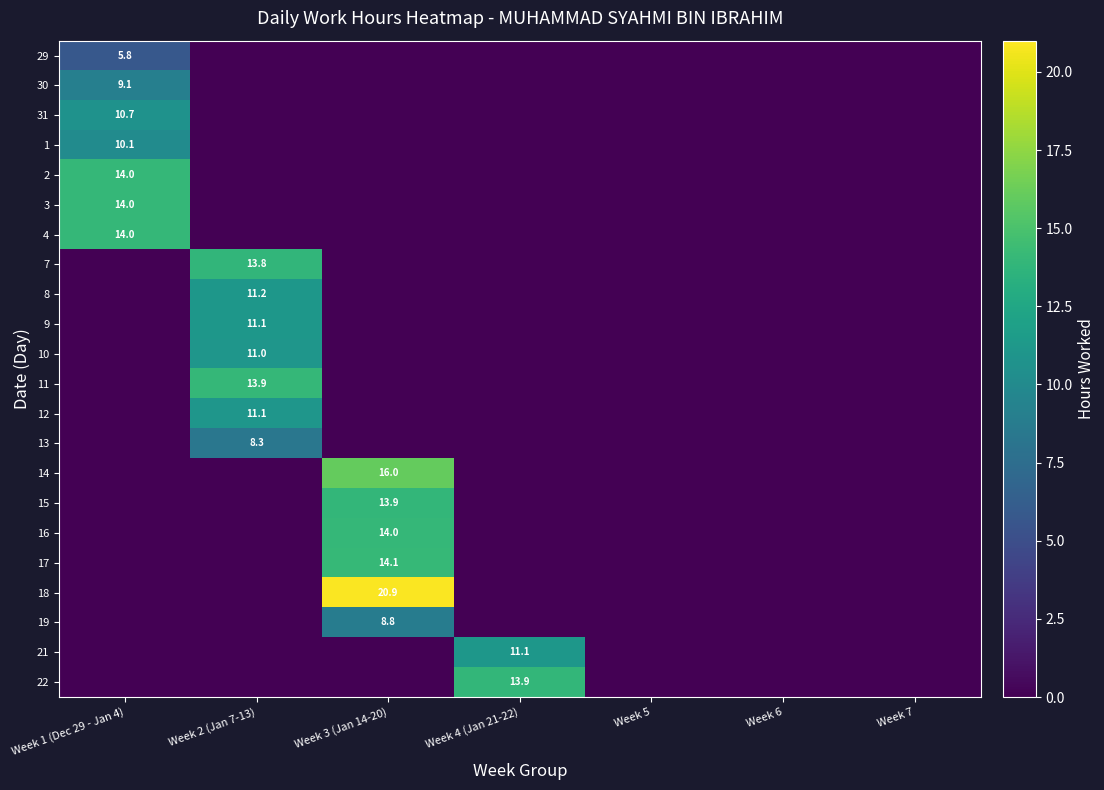

At which category is the sum across all series the highest?

Week 3 (Jan 14-20)